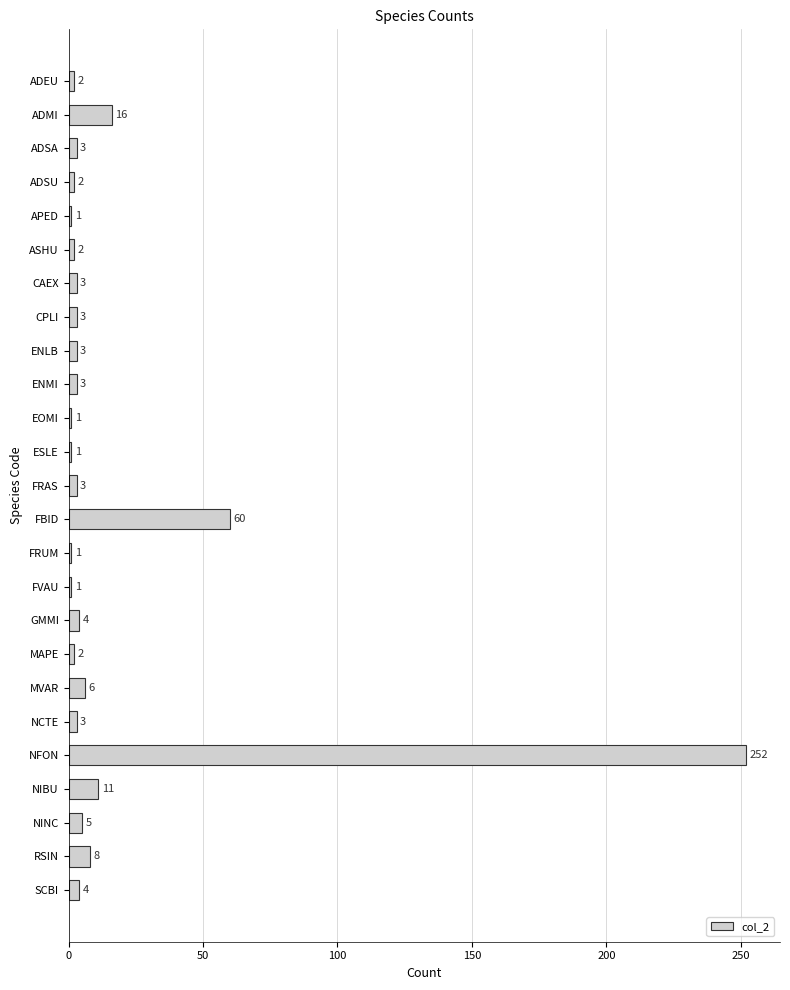

Read the value at GMMI.

4